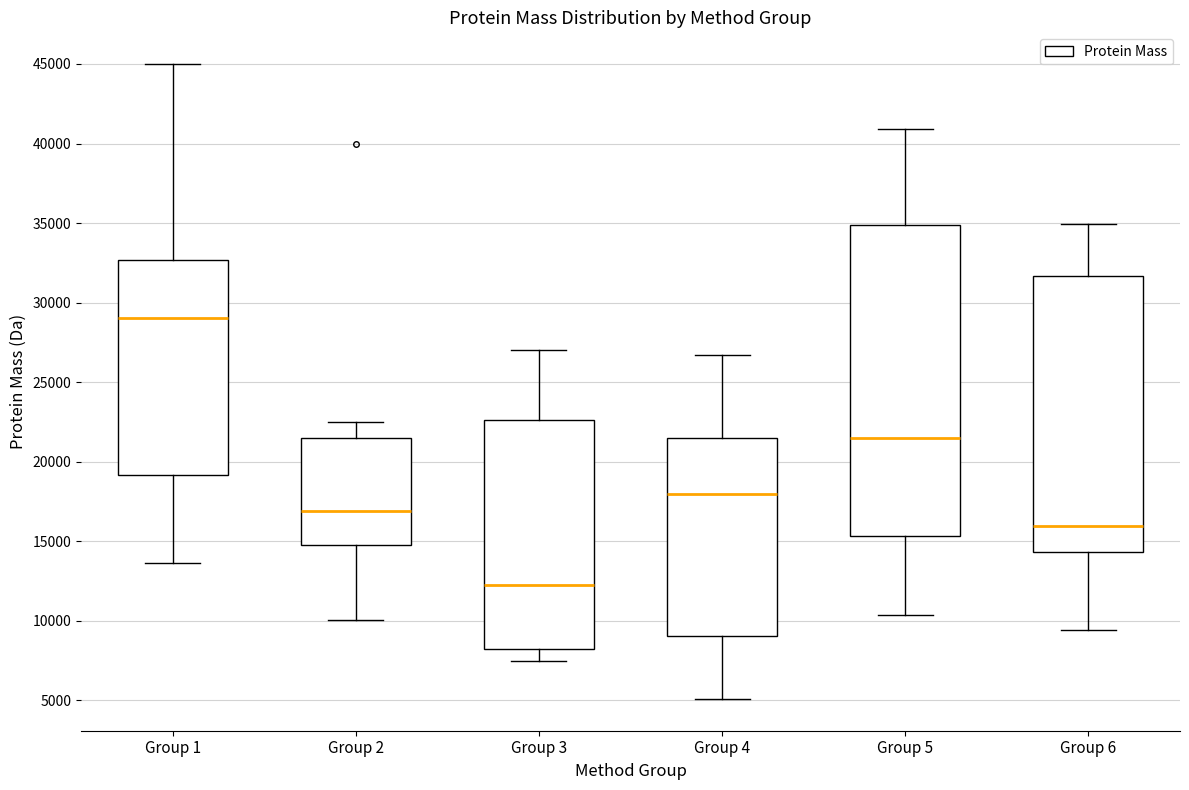

Reading left to right, read every box against the y-axis: the position of its median line, the range the box covers, and the ends of its whiskers. The values are not printed on the chart, so give them approximately, as read against the axis.

Group 1: median 29000, box 19000 to 32500, whiskers 13500 to 45000
Group 2: median 17000, box 15000 to 21500, whiskers 10000 to 22500
Group 3: median 12000, box 8000 to 22500, whiskers 7500 to 27000
Group 4: median 18000, box 9000 to 21500, whiskers 5000 to 26500
Group 5: median 21500, box 15500 to 35000, whiskers 10500 to 41000
Group 6: median 16000, box 14500 to 31500, whiskers 9500 to 35000